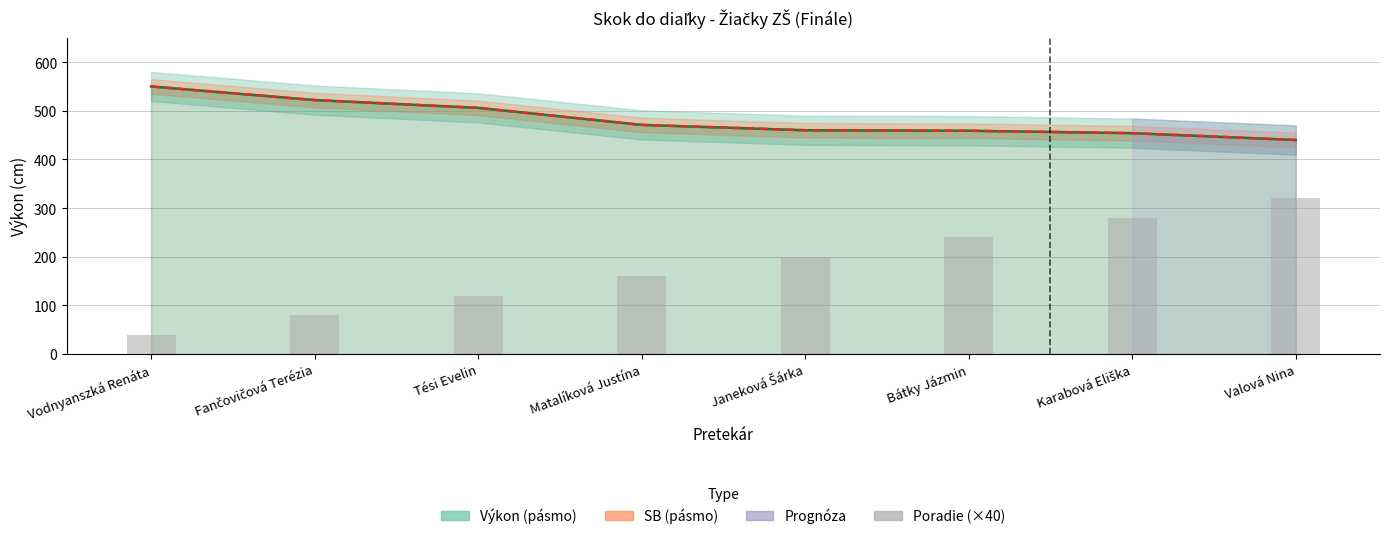

Is it true that SB equals 471 at Matalíková Justína?

True